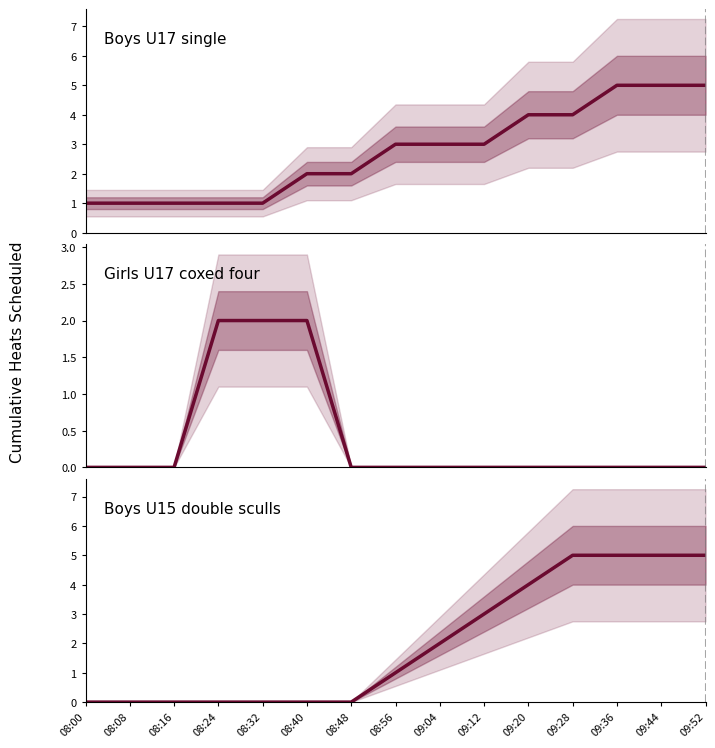

Rank the categories by Boys U15 double sculls value from highest to lowest.

09:28, 09:36, 09:44, 09:52, 09:20, 09:12, 09:04, 08:56, 08:00, 08:08, 08:16, 08:24, 08:32, 08:40, 08:48